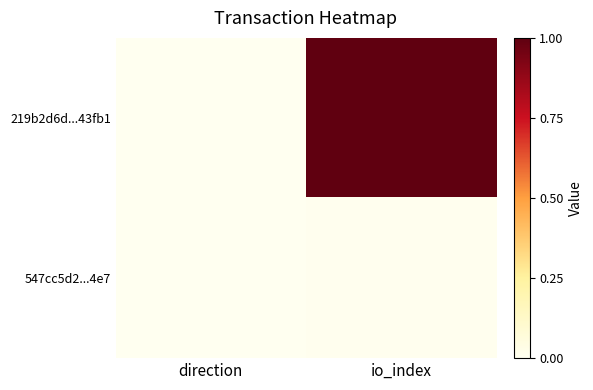

Between direction and io_index, which series saw the biggest shift?

219b2d6d...43fb1